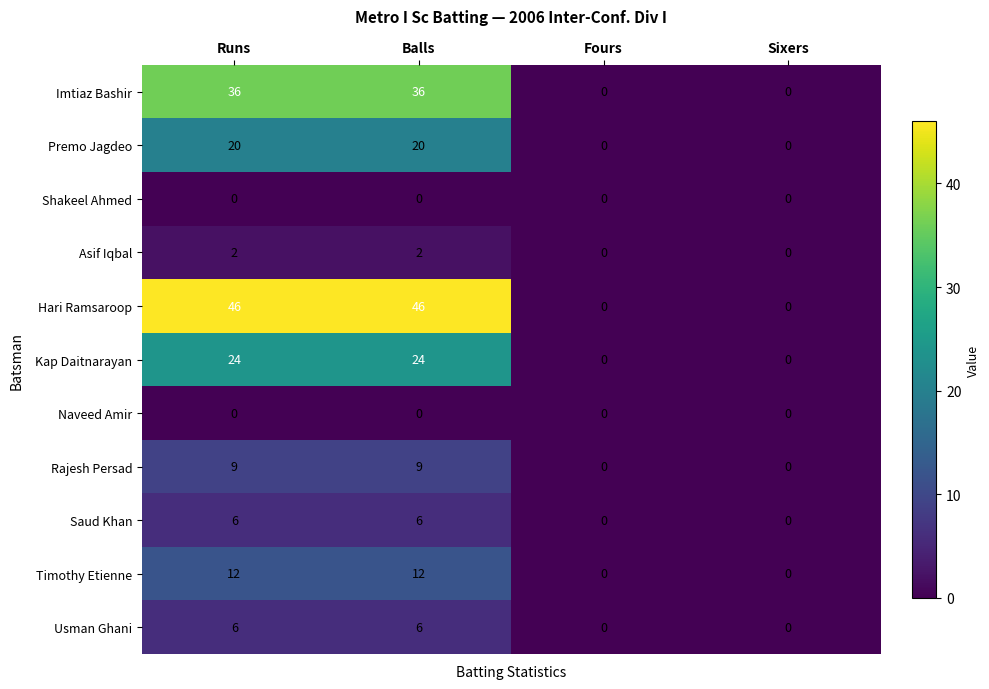

The value of Asif Iqbal at Runs is 2. True or false?

True